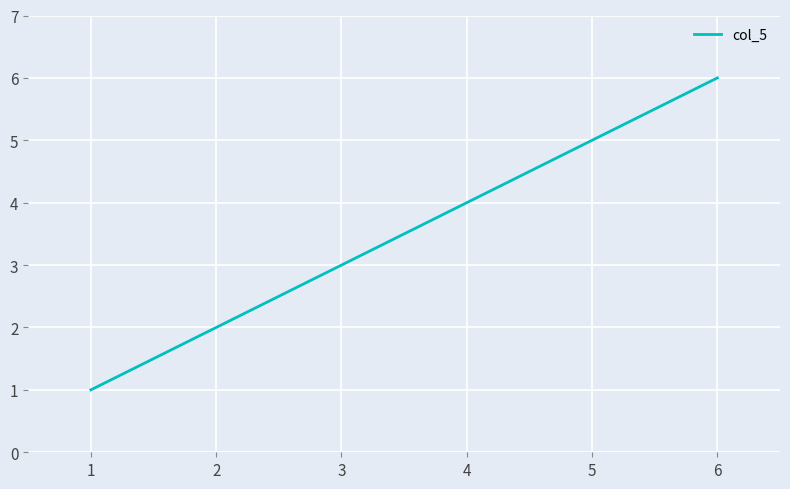

What is the difference between the values at 3 and 5?

2